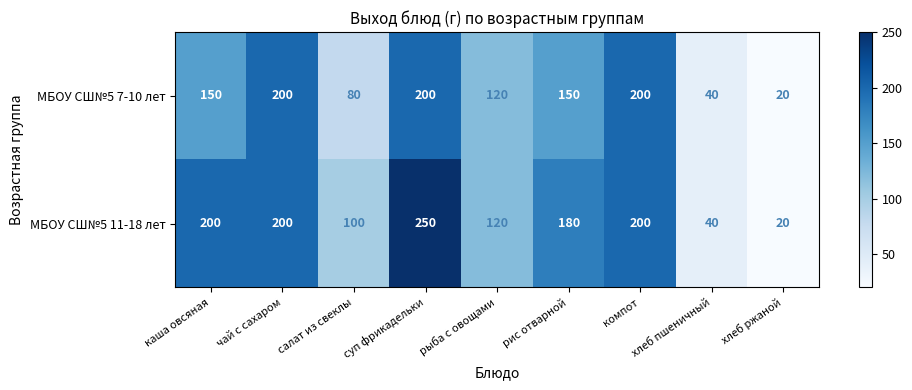

Rank the series by their average value, from lowest to highest.

МБОУ СШ№5 7-10 лет, МБОУ СШ№5 11-18 лет